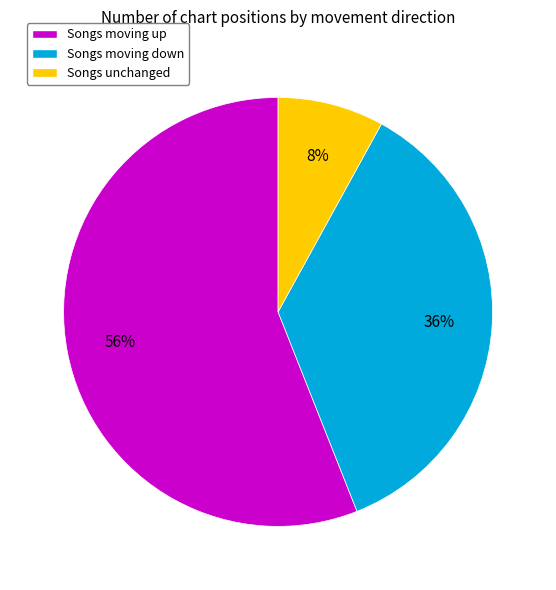

Is there any slice that represents more than half of the pie?

Yes